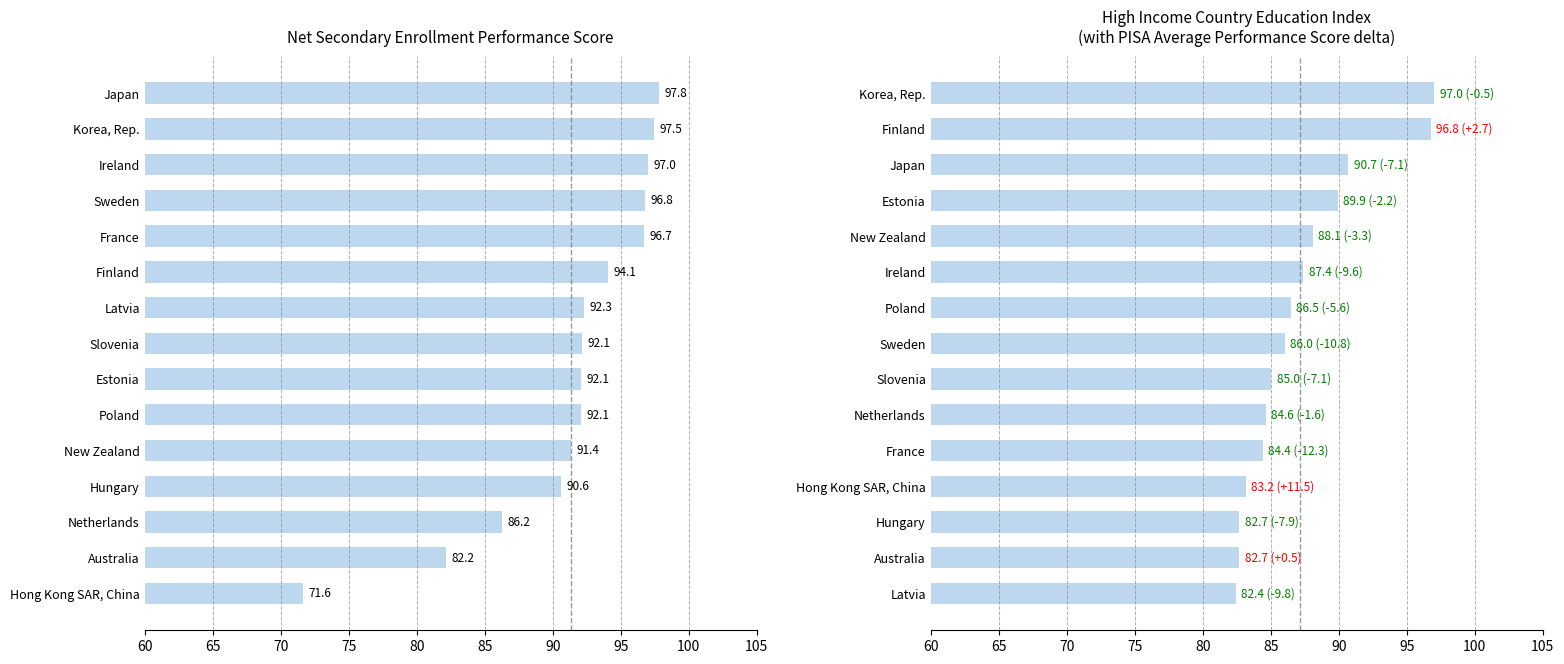

At how many categories does at least one series exceed 83?

13